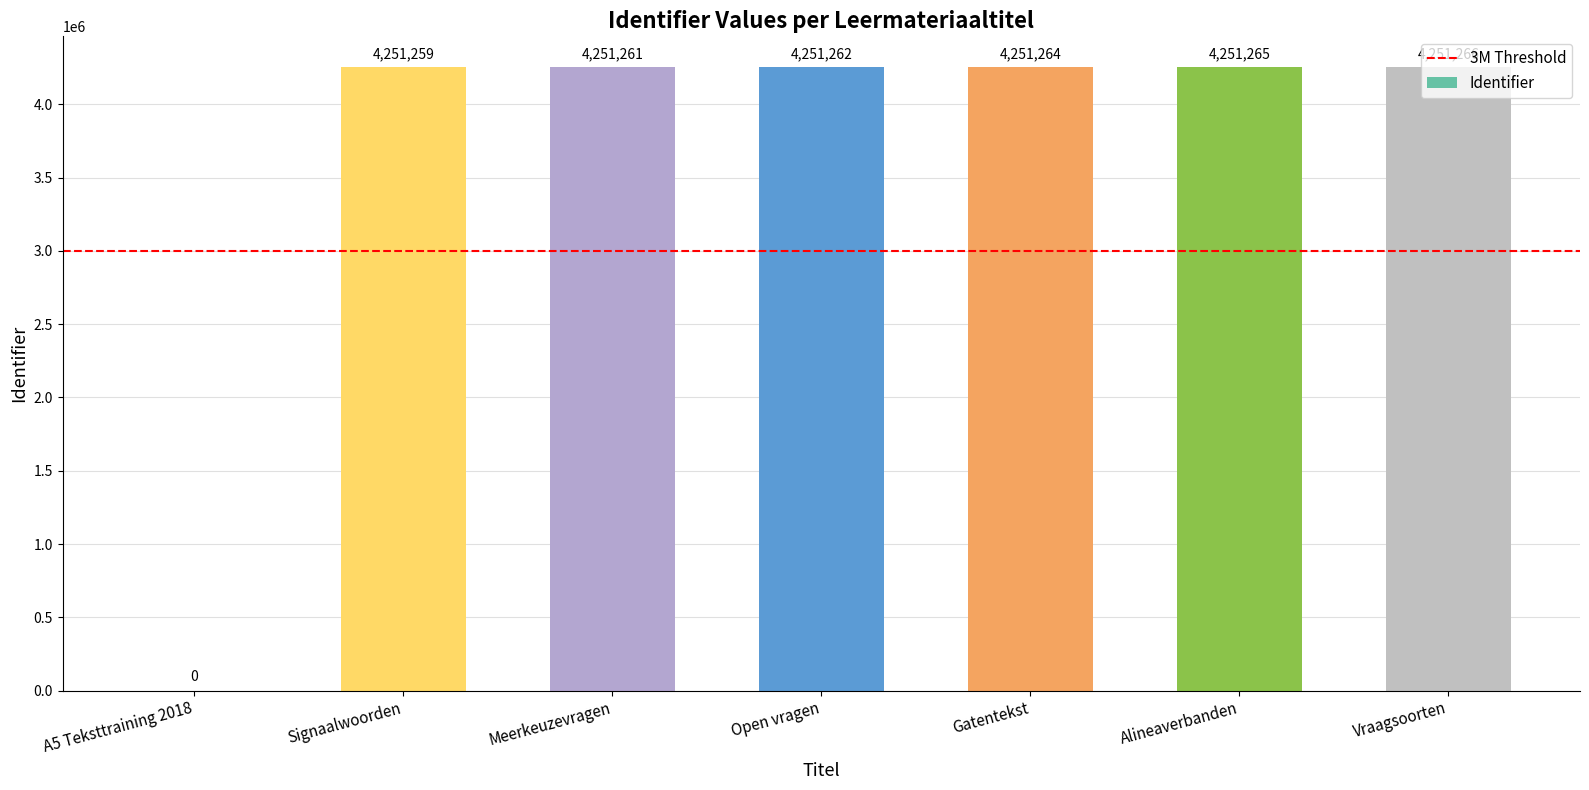

What is the sum of all values?

25507577